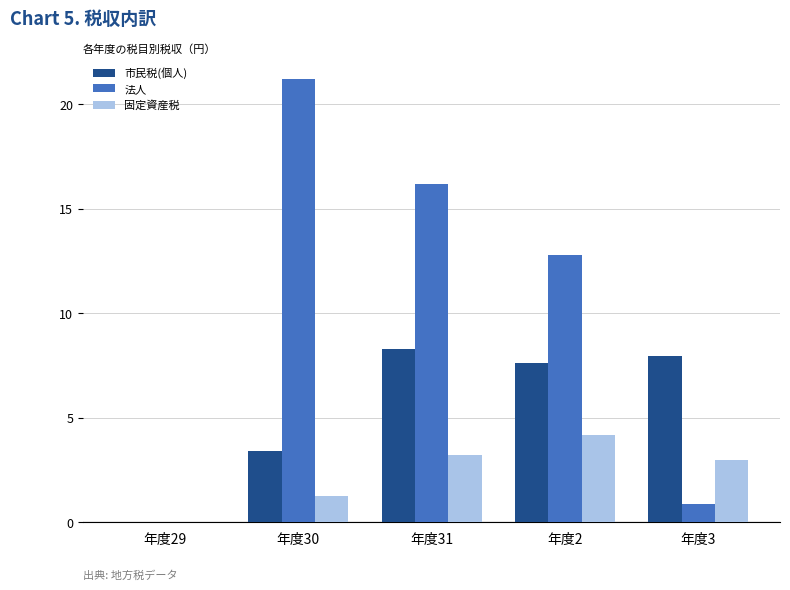

The 法人 series shows 21.2 at 年度30. True or false?

True